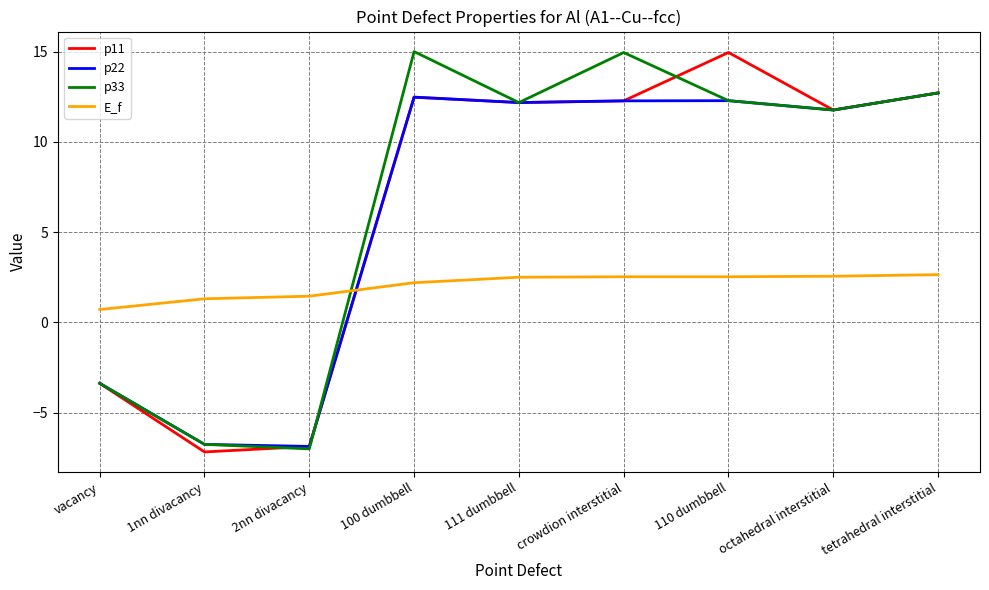

What are all the series names shown in the legend?

p11, p22, p33, E_f